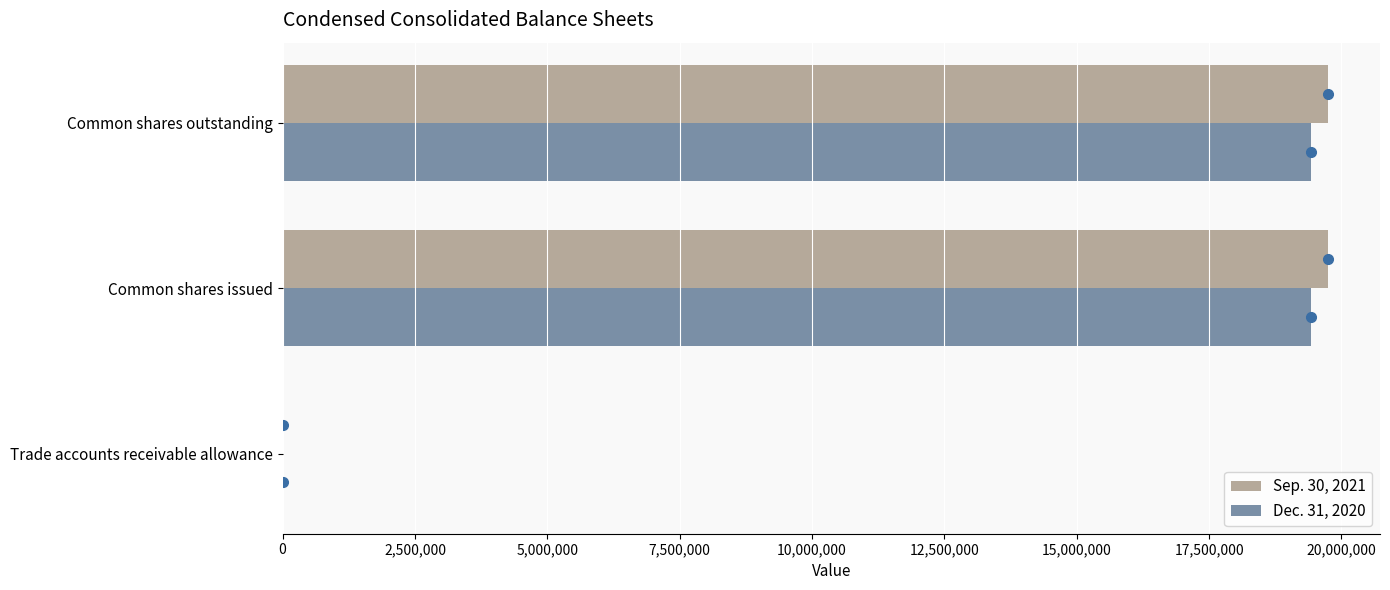

What is the total value across all series at Common shares issued?

39165284